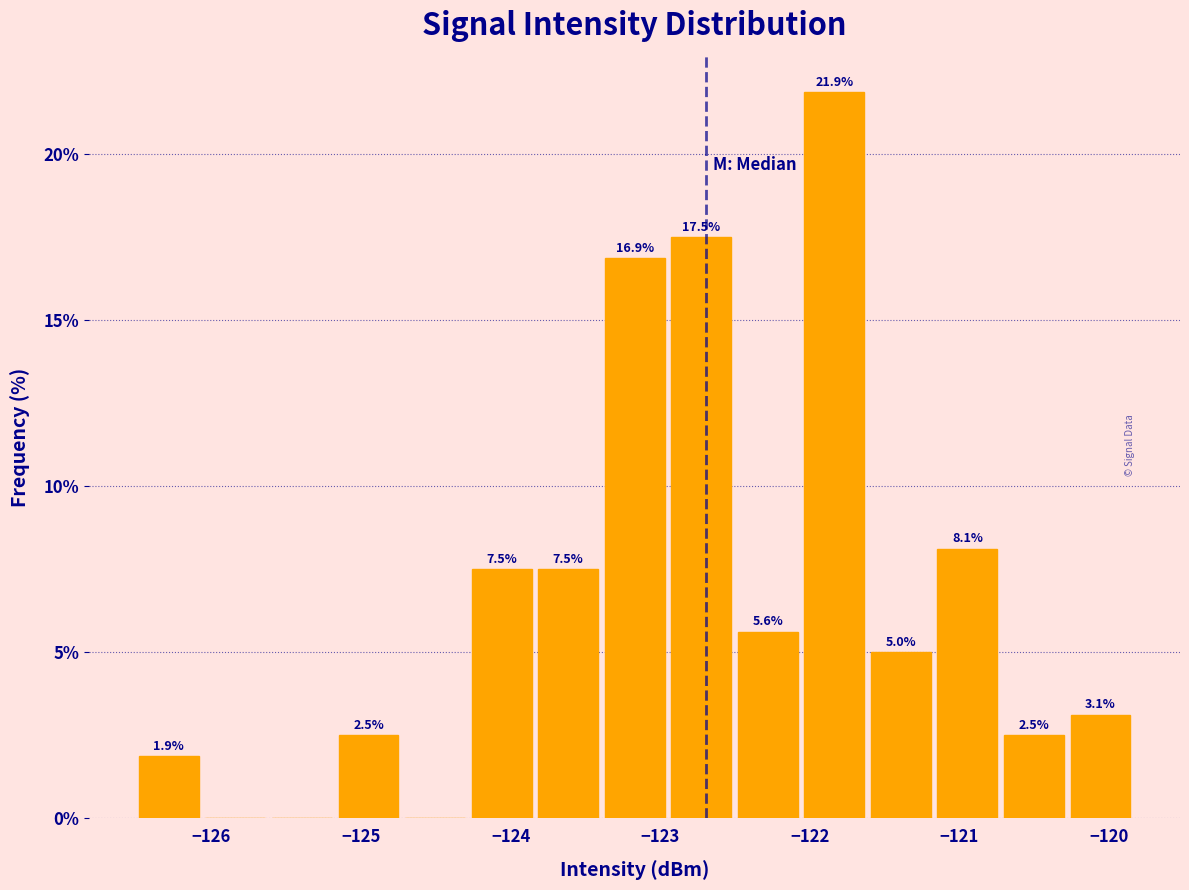

Which range on the x-axis has the tallest bar?

-122.1 to -121.6